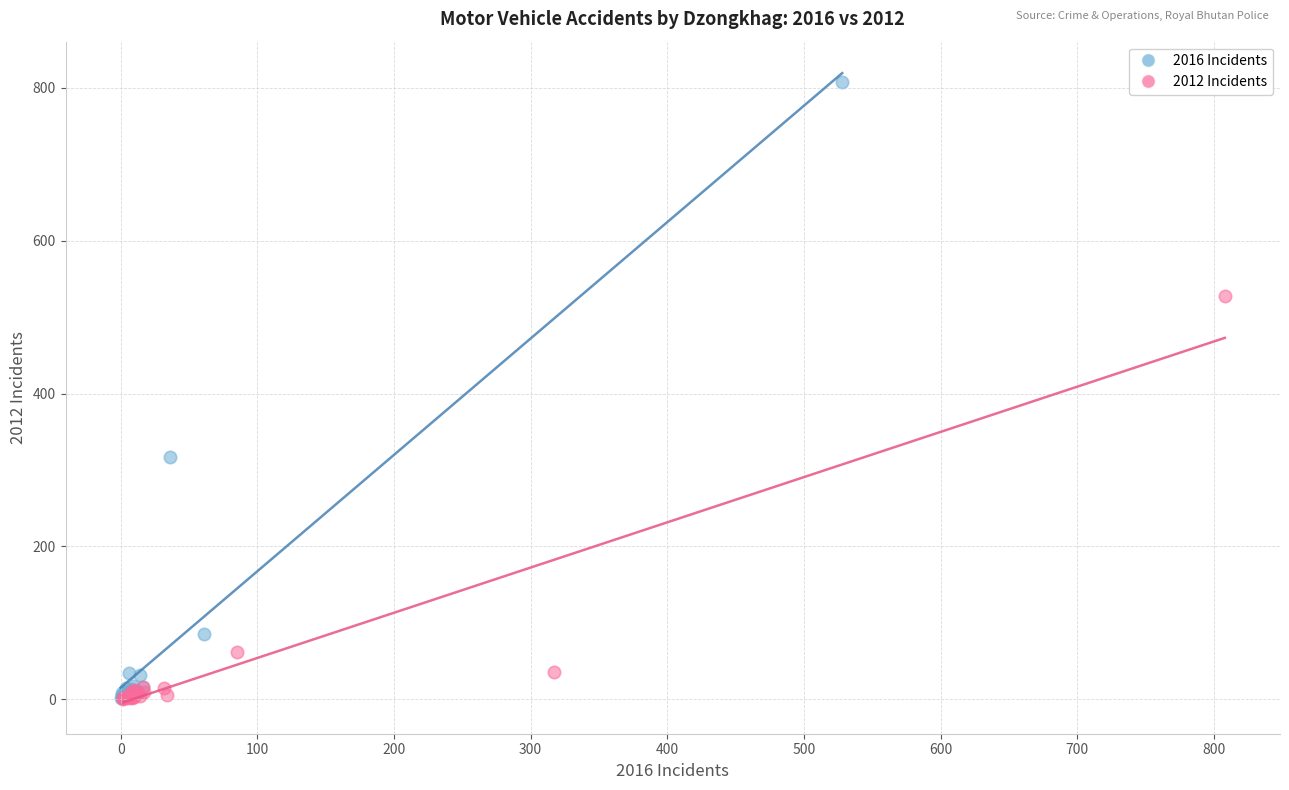

Which series has the widest spread of Y values?

2016 Incidents